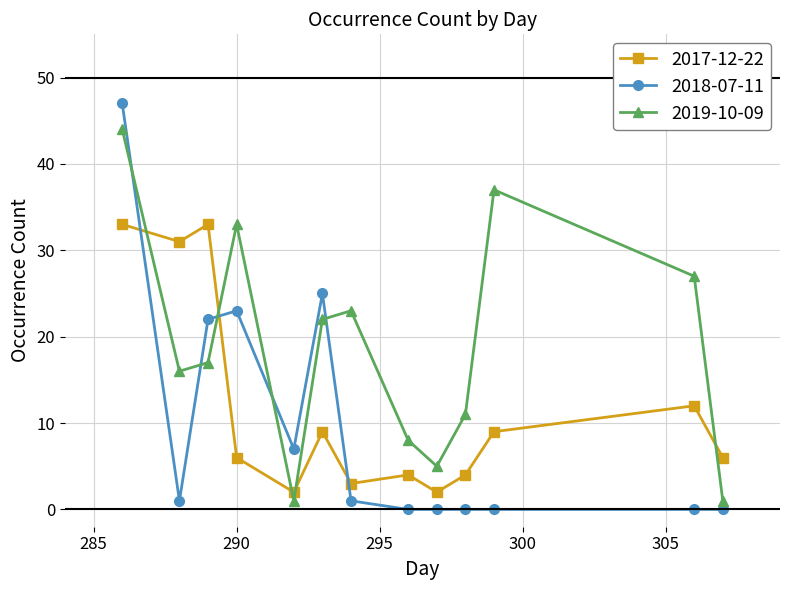

After their last crossing, which series has the higher values: 2017-12-22 or 2019-10-09?

2017-12-22